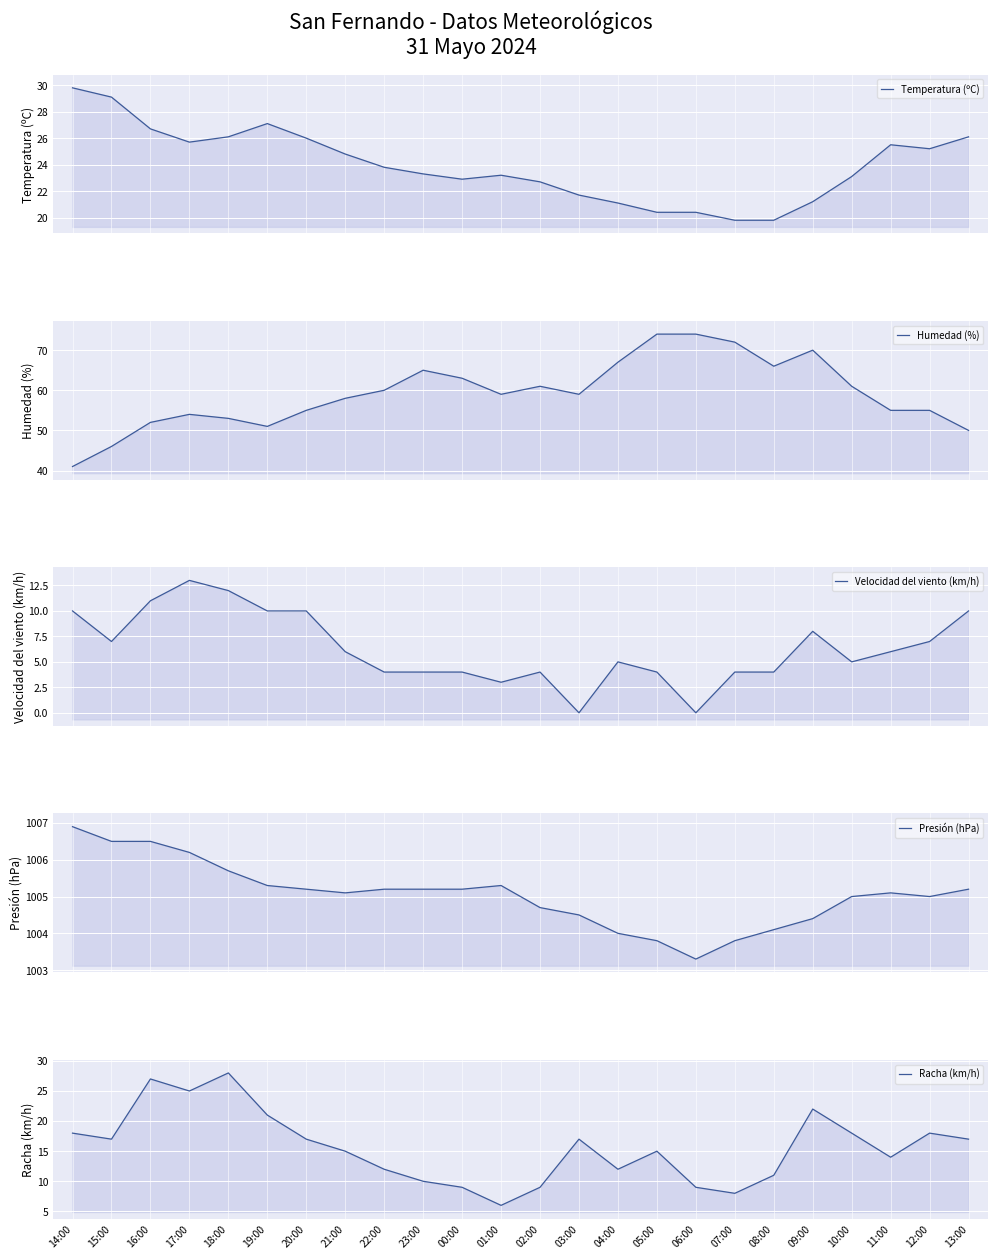

Reading left to right, transcribe all the data shown in this chart.

Temperatura (ºC): 29.8	29.1	26.7	25.7	26.1	27.1	26.0	24.8	23.8	23.3	22.9	23.2	22.7	21.7	21.1	20.4	20.4	19.8	19.8	21.2	23.1	25.5	25.2	26.1
Humedad (%): 41.0	46.0	52.0	54.0	53.0	51.0	55.0	58.0	60.0	65.0	63.0	59.0	61.0	59.0	67.0	74.0	74.0	72.0	66.0	70.0	61.0	55.0	55.0	50.0
Velocidad del viento (km/h): 10.0	7.0	11.0	13.0	12.0	10.0	10.0	6.0	4.0	4.0	4.0	3.0	4.0	0.0	5.0	4.0	0.0	4.0	4.0	8.0	5.0	6.0	7.0	10.0
Presión (hPa): 1006.9	1006.5	1006.5	1006.2	1005.7	1005.3	1005.2	1005.1	1005.2	1005.2	1005.2	1005.3	1004.7	1004.5	1004.0	1003.8	1003.3	1003.8	1004.1	1004.4	1005.0	1005.1	1005.0	1005.2
Racha (km/h): 18.0	17.0	27.0	25.0	28.0	21.0	17.0	15.0	12.0	10.0	9.0	6.0	9.0	17.0	12.0	15.0	9.0	8.0	11.0	22.0	18.0	14.0	18.0	17.0